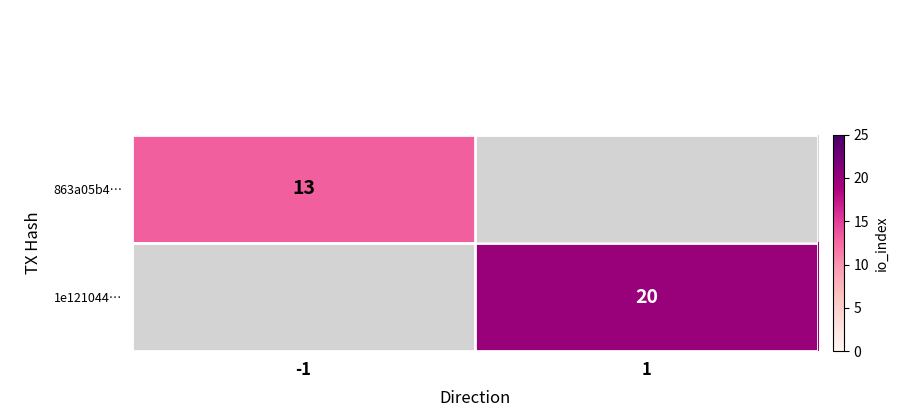

Is it true that 1e121044… equals 20 at 1?

True